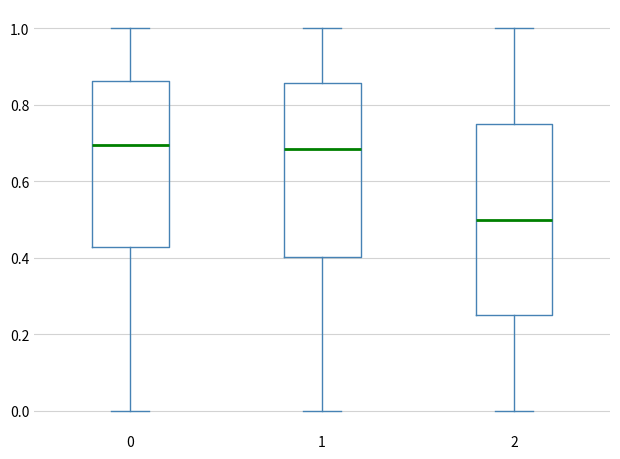

Comparing the boxes themselves (not the whiskers), which one is the tallest?

2